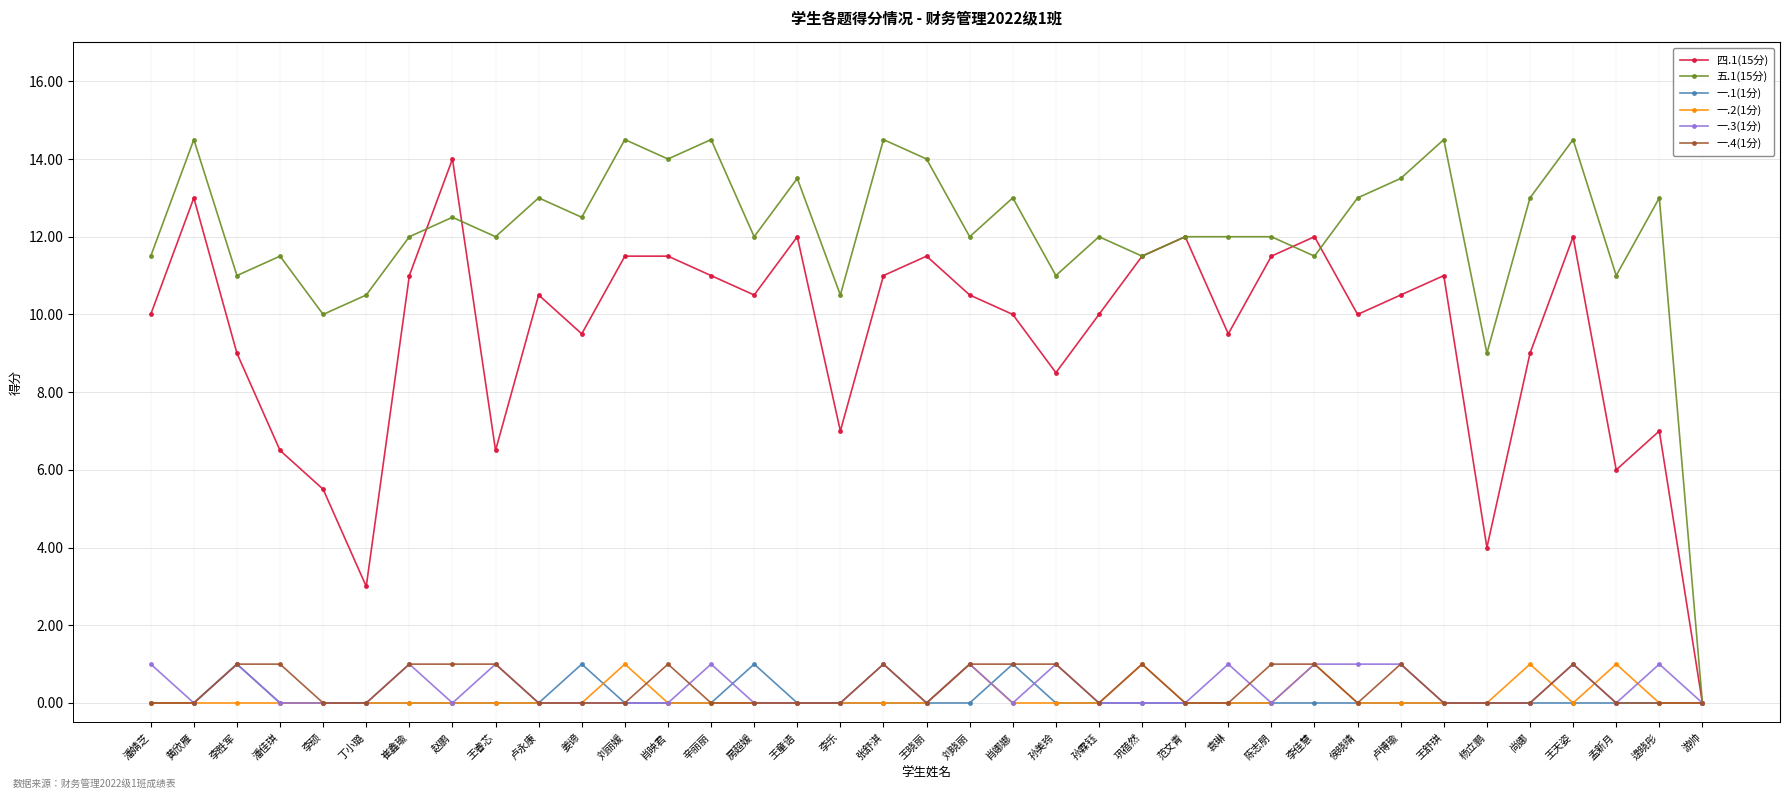

How many 一.4(1分) values are between 0 and 1?

37